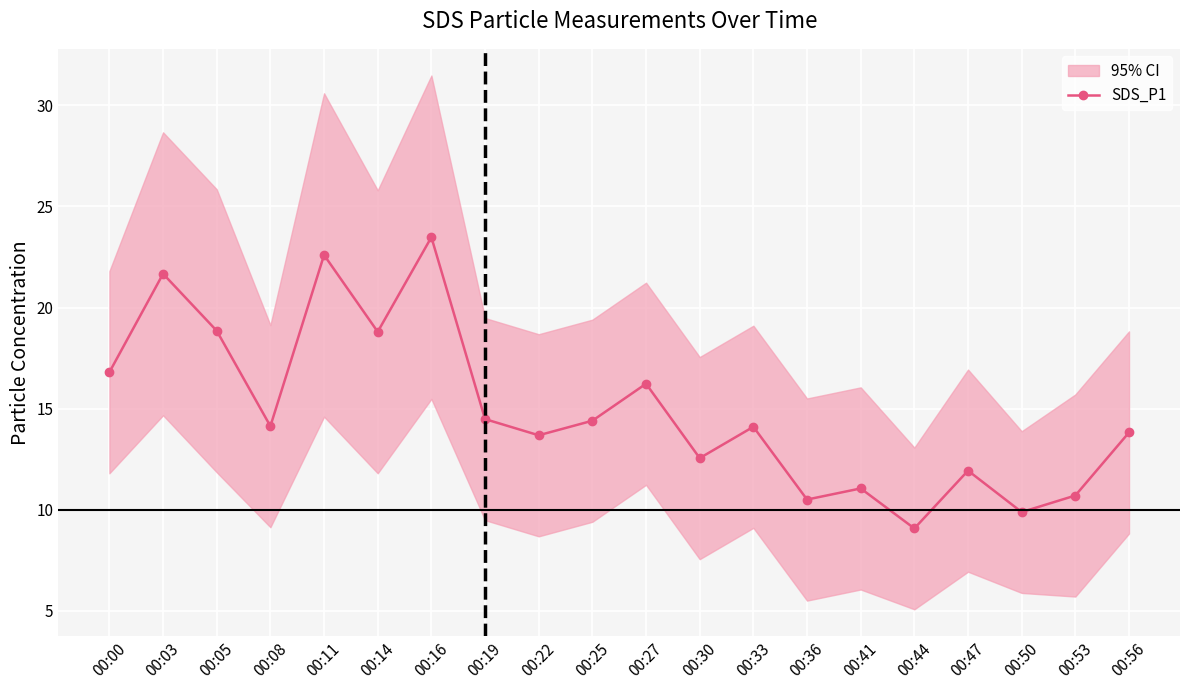

How many distinct data groups are displayed?

1